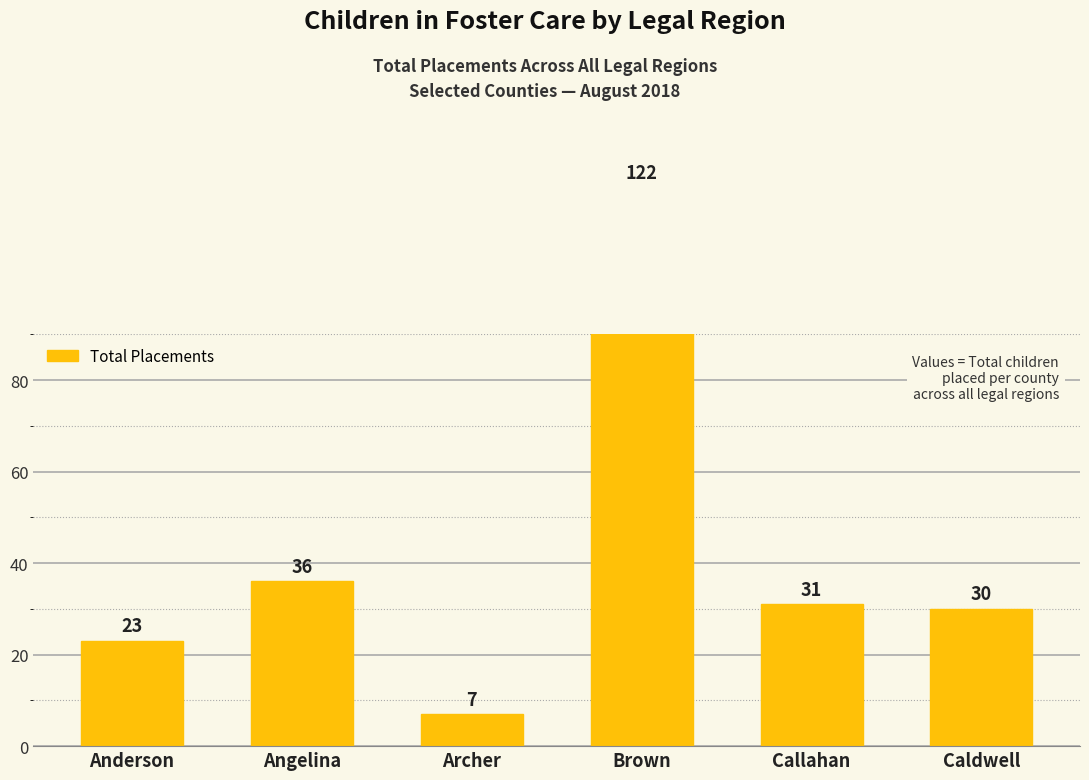

Which label corresponds to the largest value in the chart?

Brown